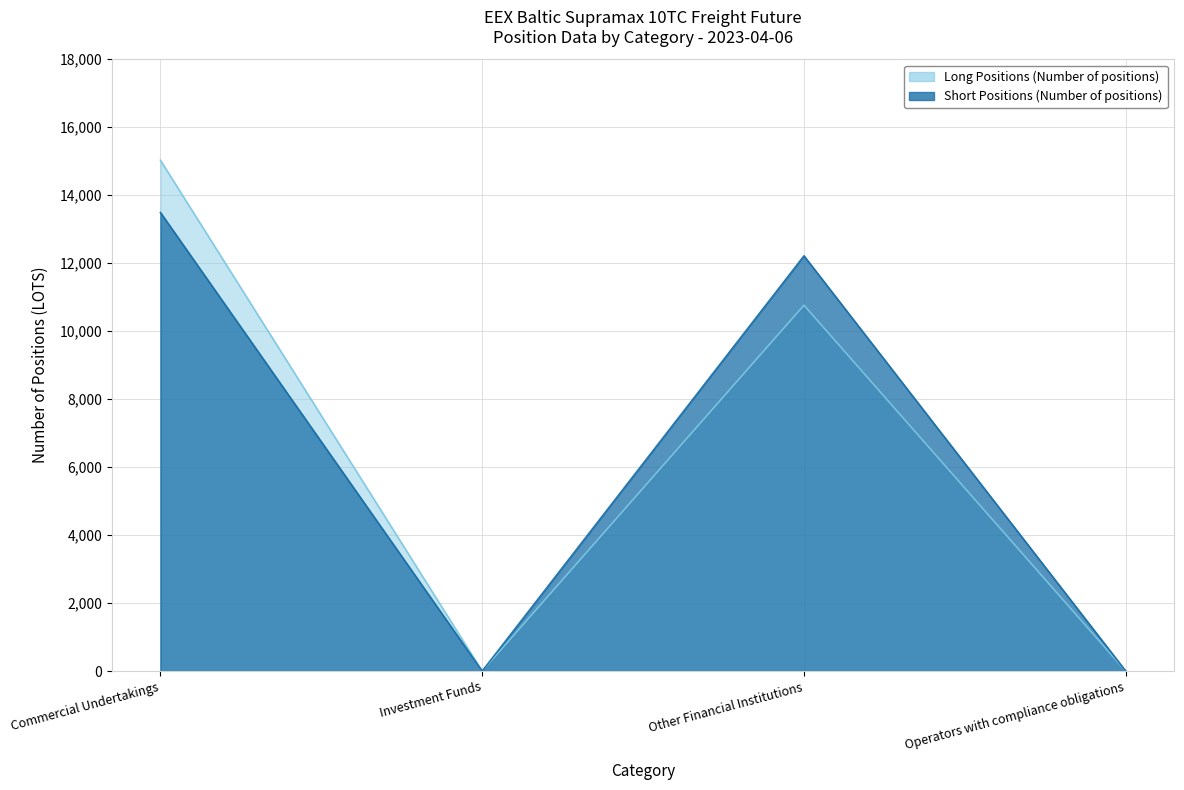

Is it true that Long Positions (Number of positions) equals 10764.2 at Other Financial Institutions?

True